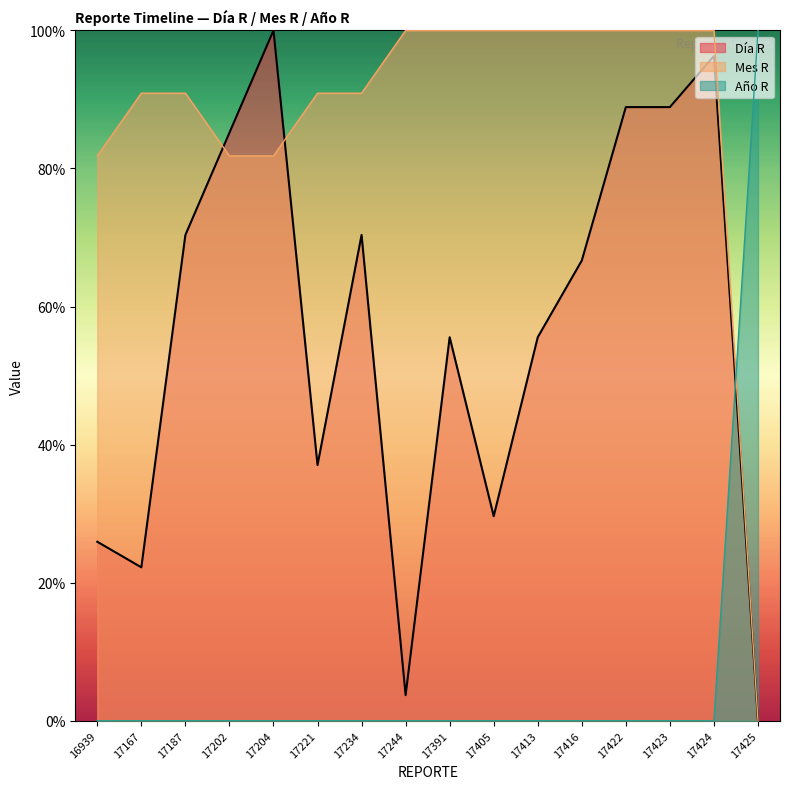

True or false: Año R has a value of 0.0 at 17202.

True